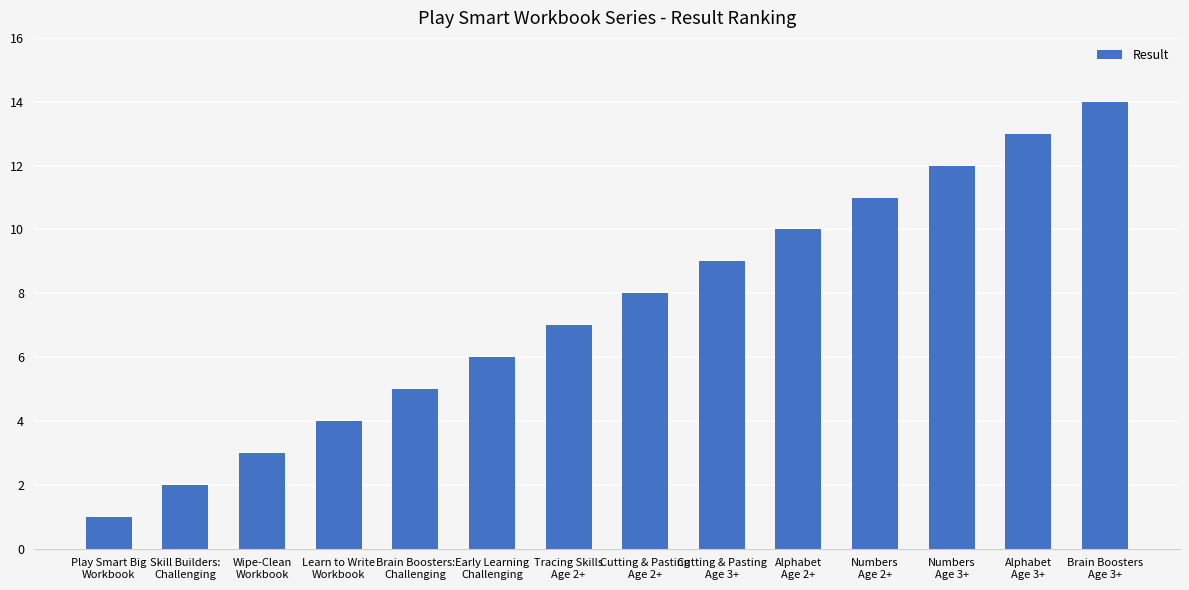

The chart shows a value of 0 at Play Smart Big
Workbook. True or false?

False